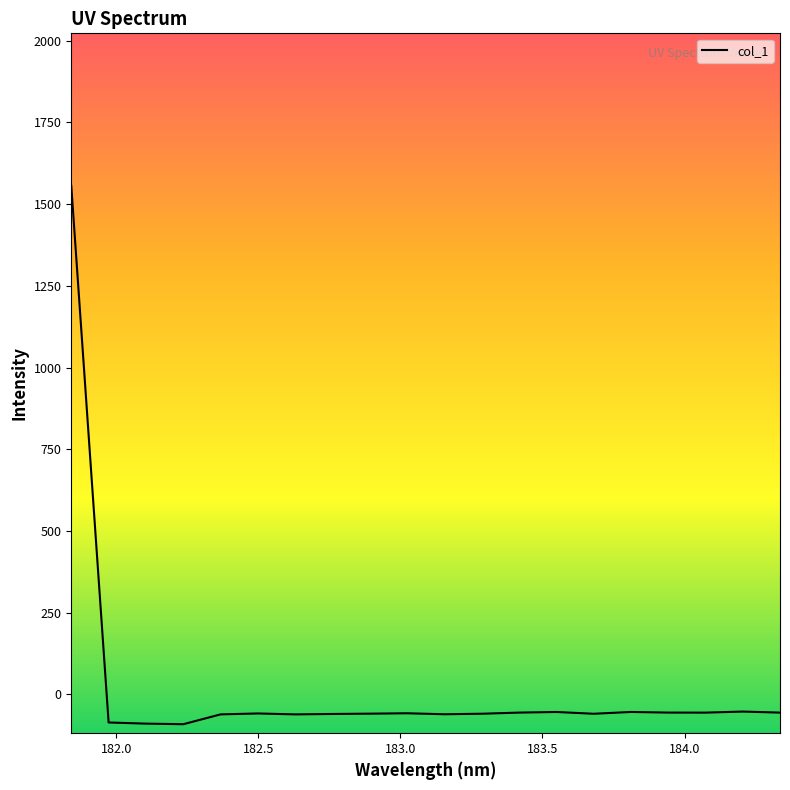

What is the greatest value displayed?

1556.1